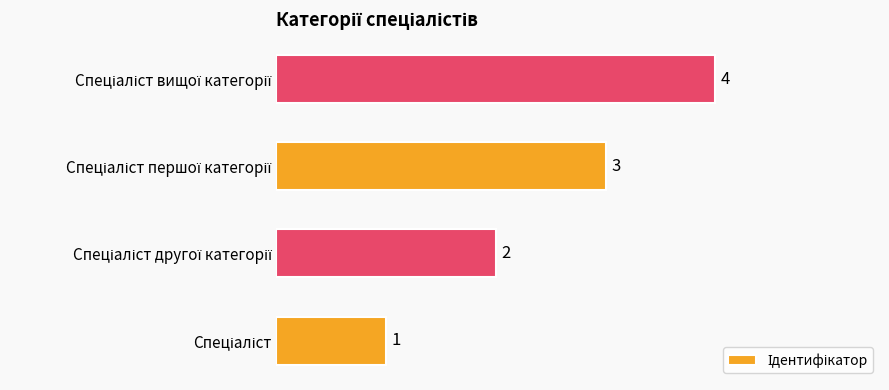

Are the bars horizontal?

Yes